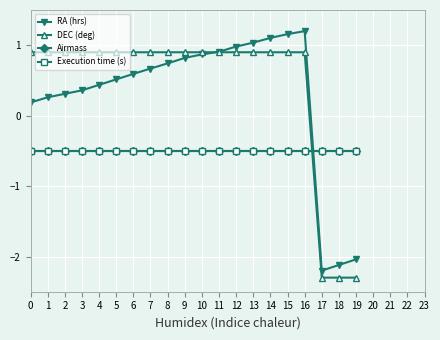

Between which two adjacent categories do RA (hrs) and Execution time (s) first intersect?

16 and 17